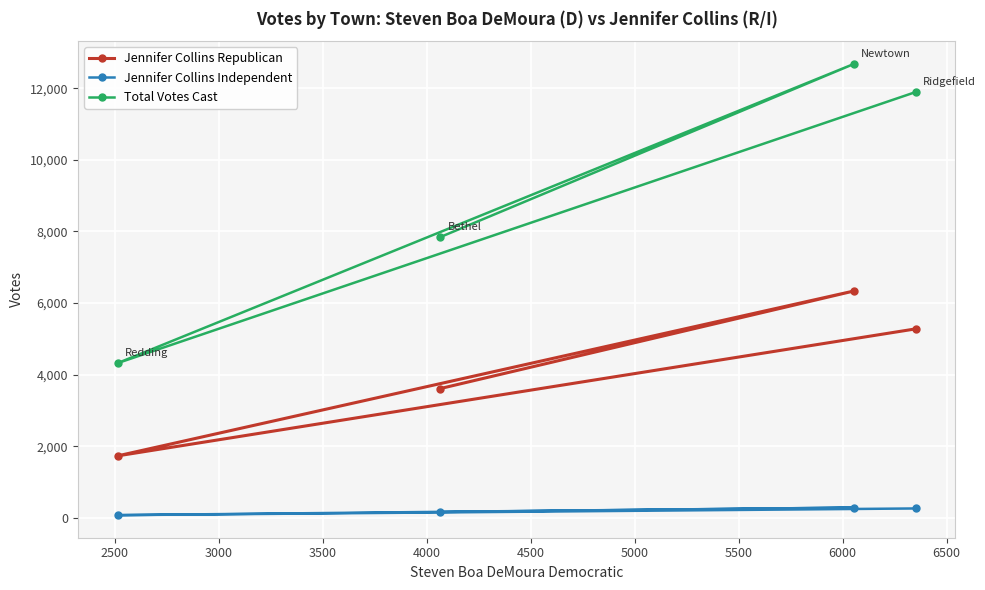

Which series has the largest range (max minus min)?

Total Votes Cast